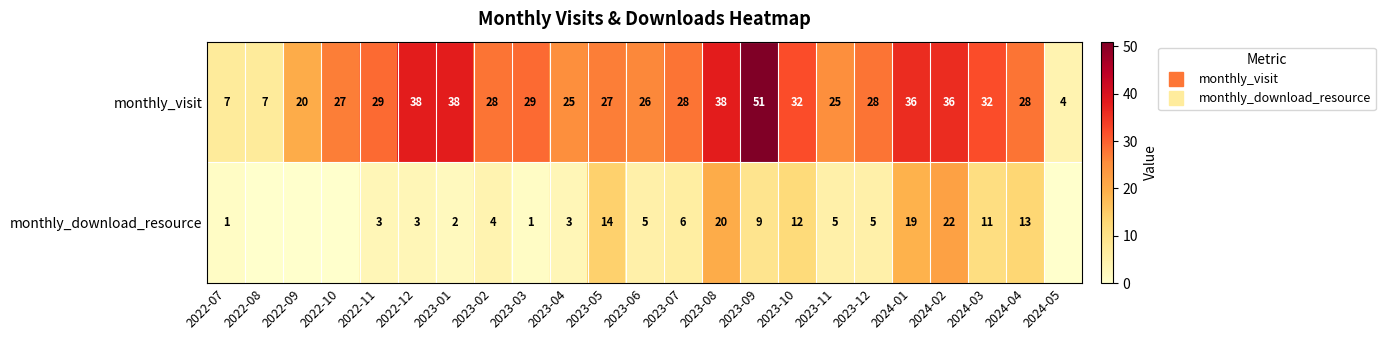

The monthly_download_resource series shows 6 at 2024-03. True or false?

False